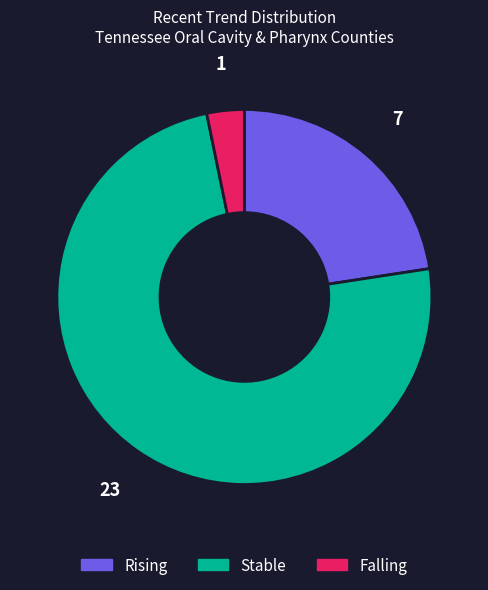

Is there a majority slice in this chart?

Yes